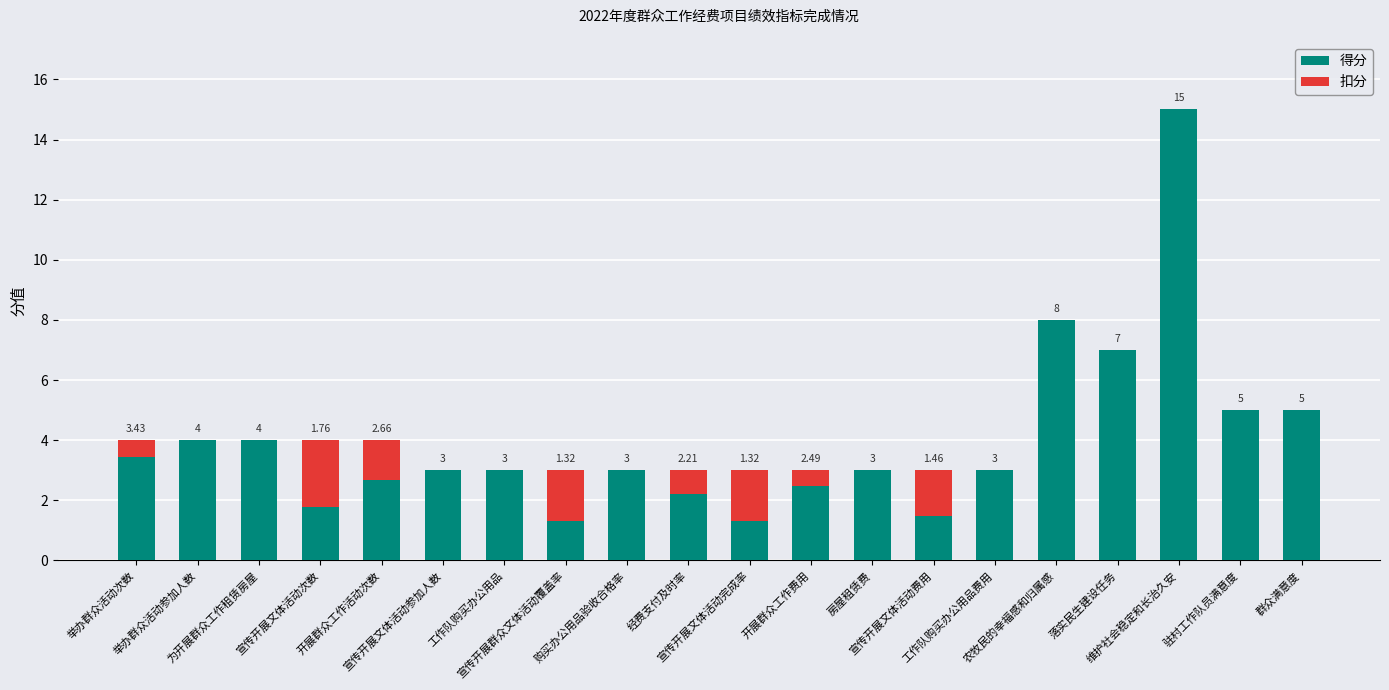

Between 工作队购买办公用品费用 and 宣传开展文体活动次数, which is larger?

工作队购买办公用品费用